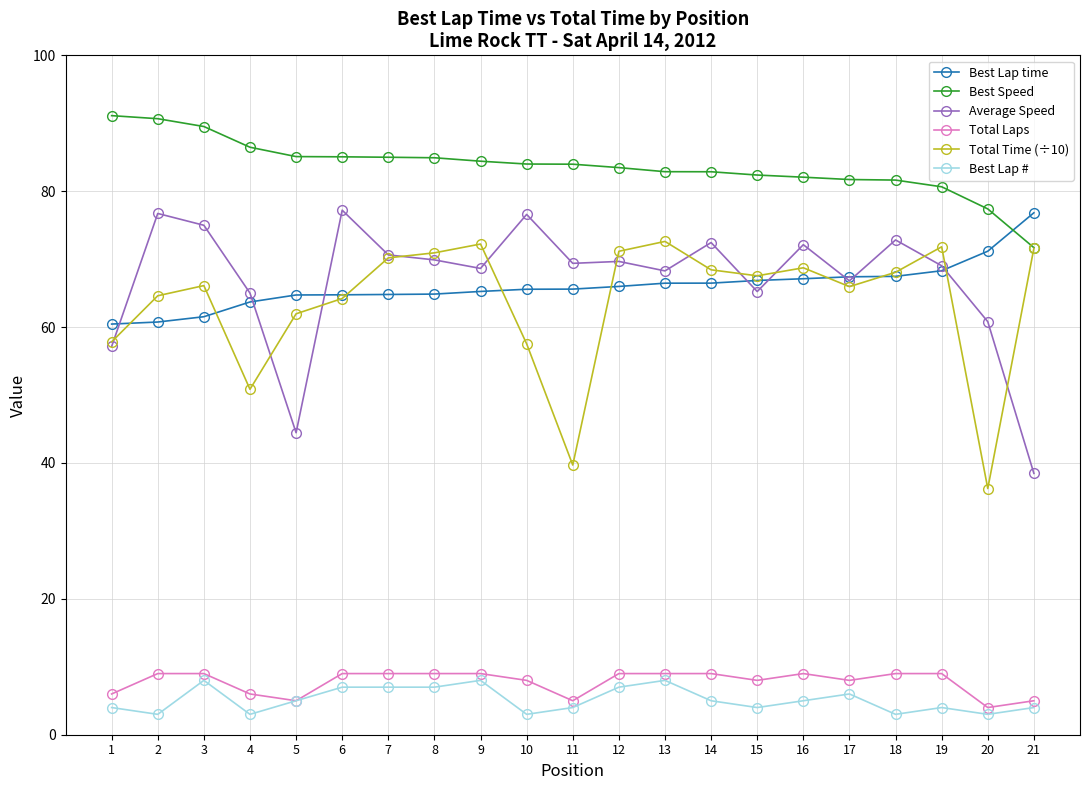

What is the difference between the maximum and minimum values in the Best Speed series?

19.4